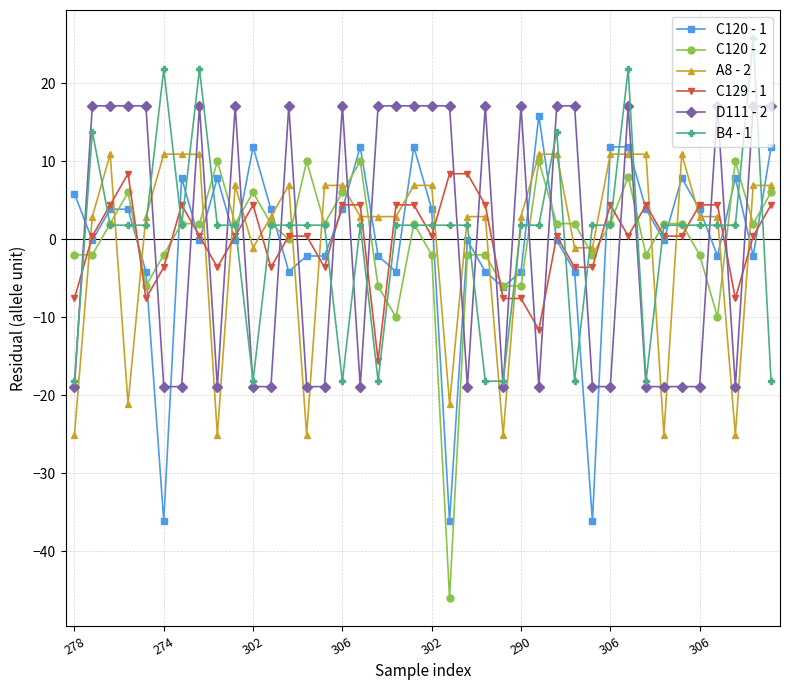

True or false: D111 - 2 has more than 1 points higher than both neighbors.

True